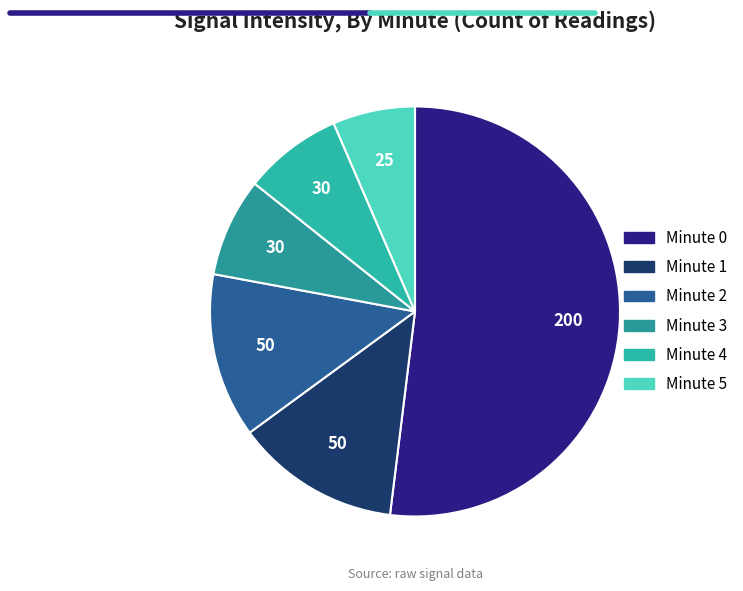

To the nearest percent, what is the difference between the Minute 3 and Minute 2 slice percentages?

5%